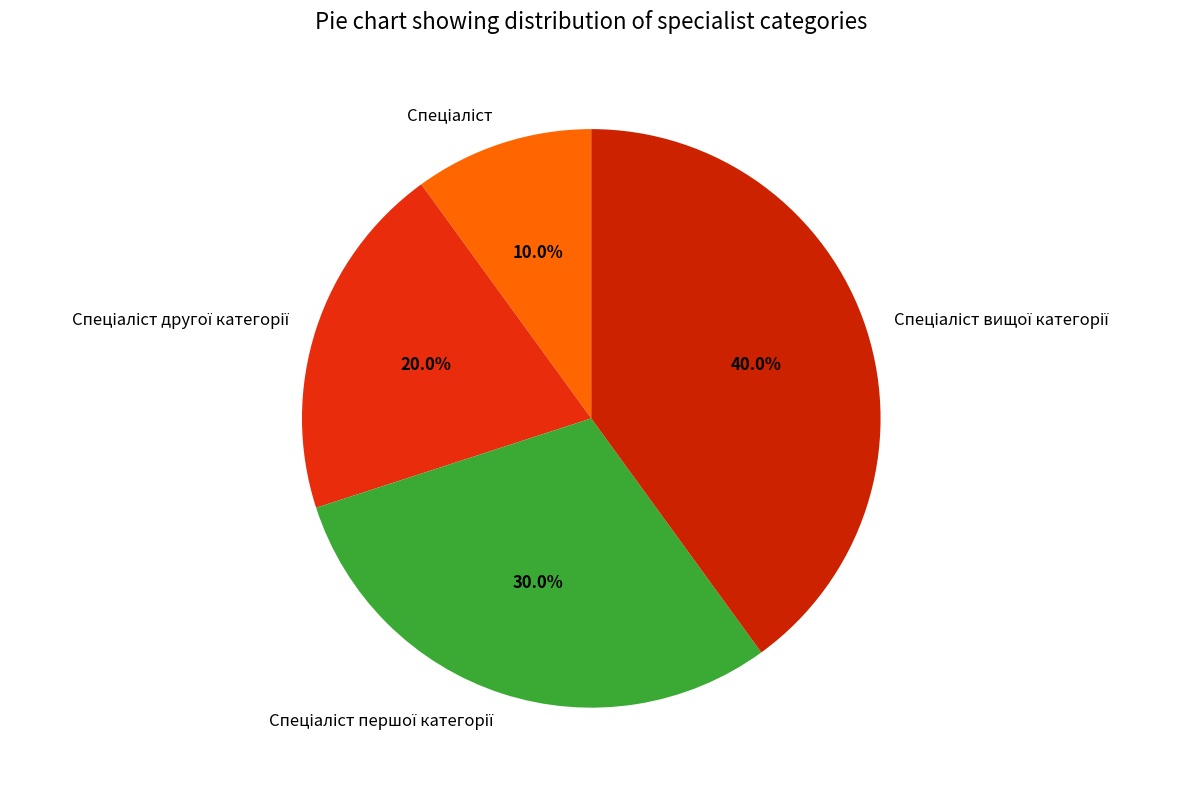

Is there a majority slice in this chart?

No